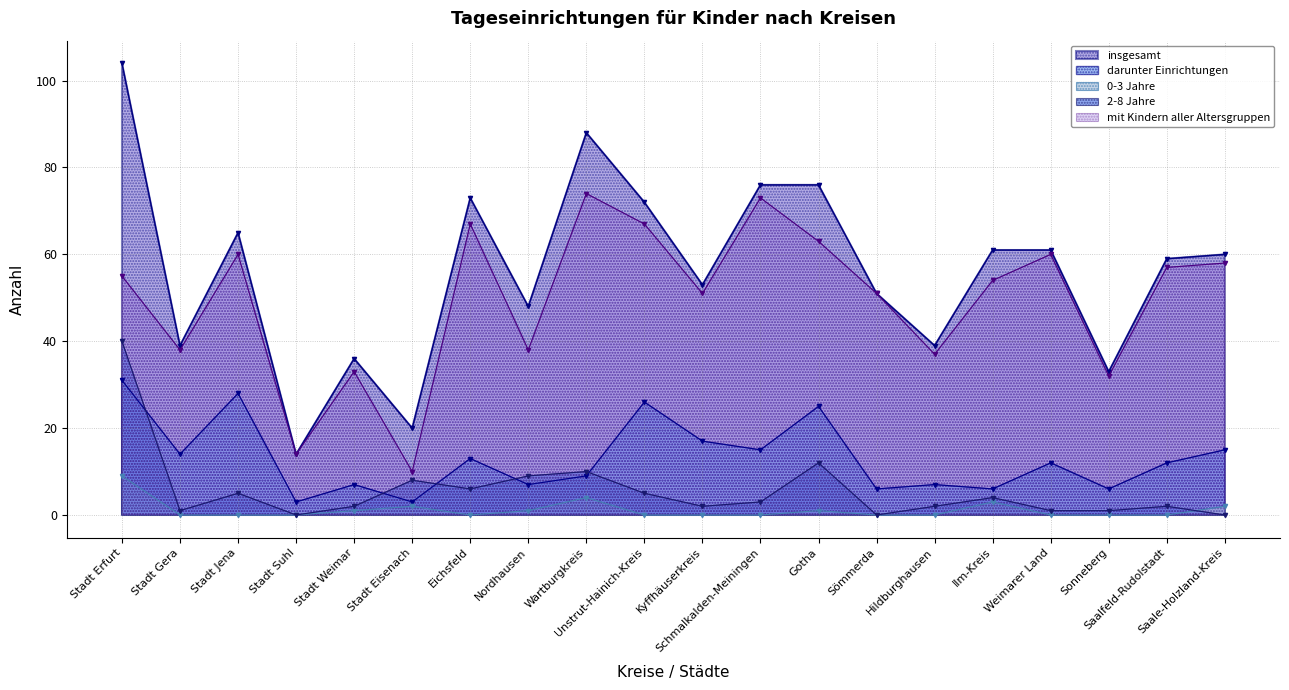

In darunter Einrichtungen, how many points are lower than both neighbors (excluding endpoints)?

8